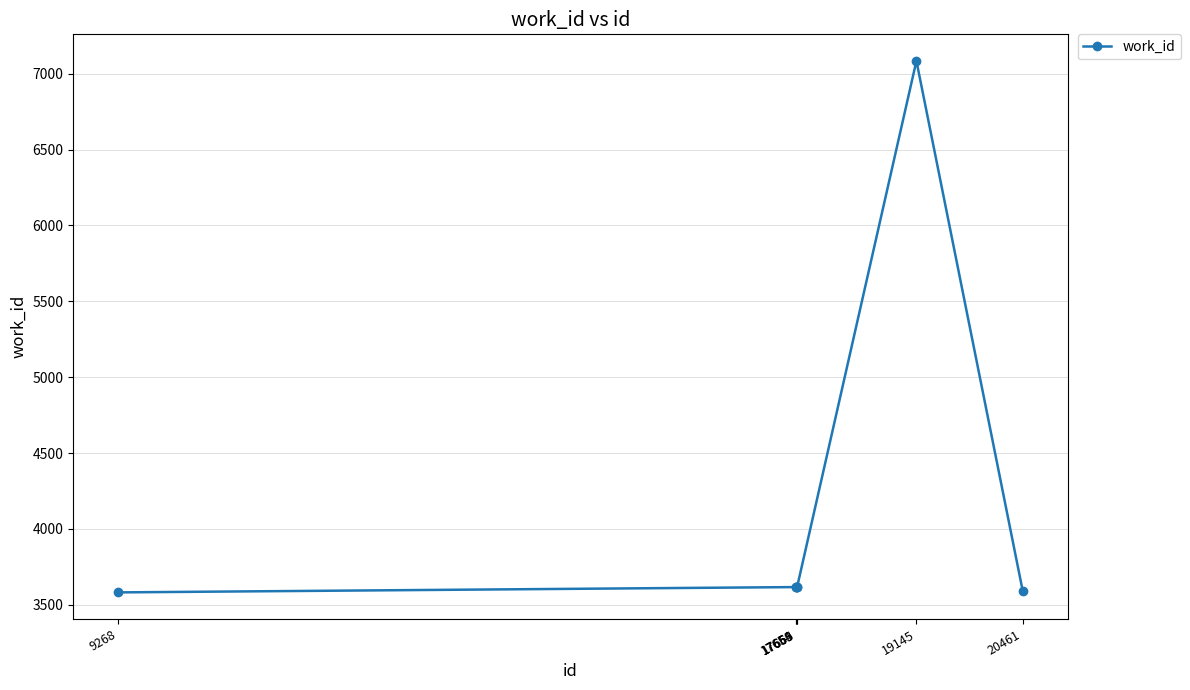

What is the minimum value shown in the chart?

3582